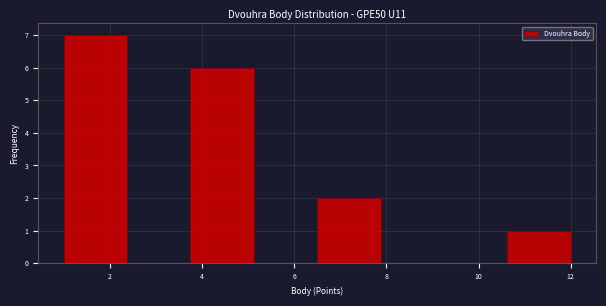

Reading left to right, list every bar in this chart as the range it spans on the x-axis followed by its height. Neither the bar edges nor the heights are printed on the chart, so give them approximately, as read against the axes.

1.0 to 2.4: 7
2.4 to 3.8: 0
3.8 to 5.2: 6
5.2 to 6.6: 0
6.6 to 7.8: 2
7.8 to 9.2: 0
9.2 to 10.6: 0
10.6 to 12.0: 1